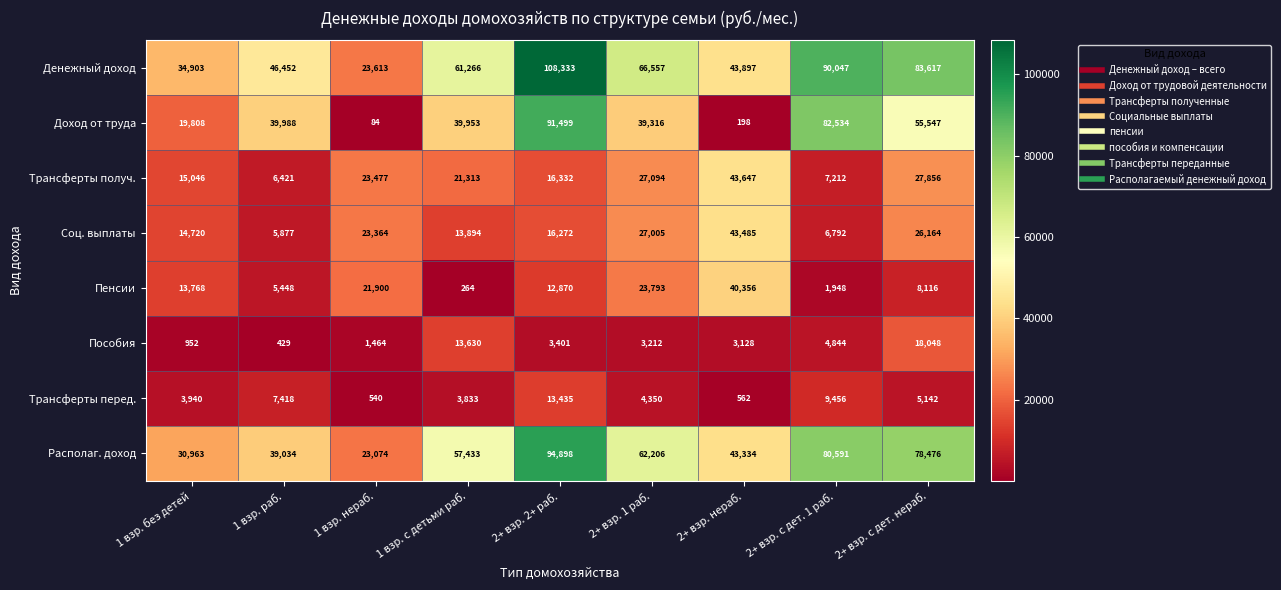

What is the smallest value displayed?

84